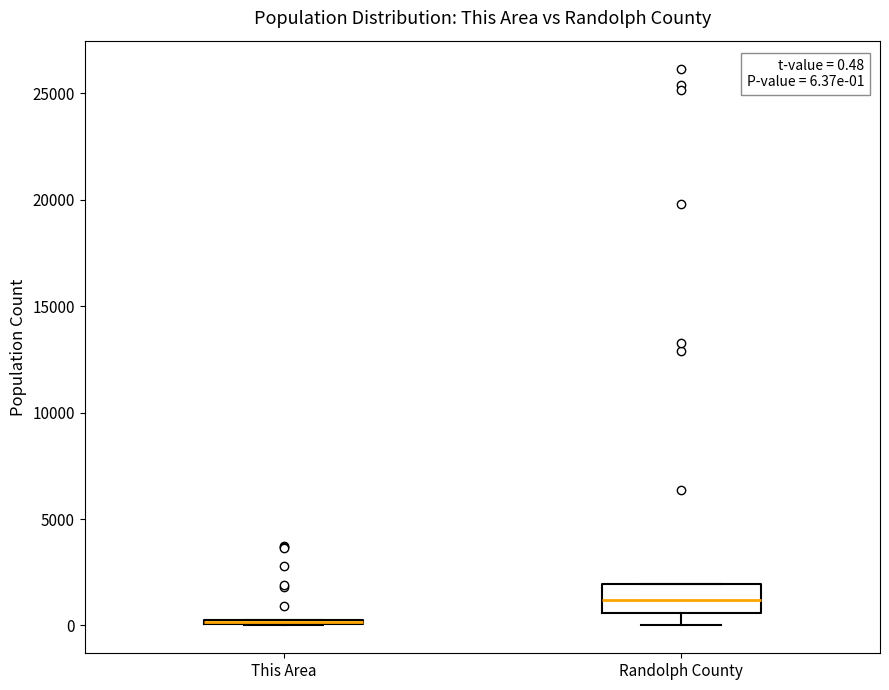

Which box is the tallest, from its lower edge to its upper edge?

Randolph County